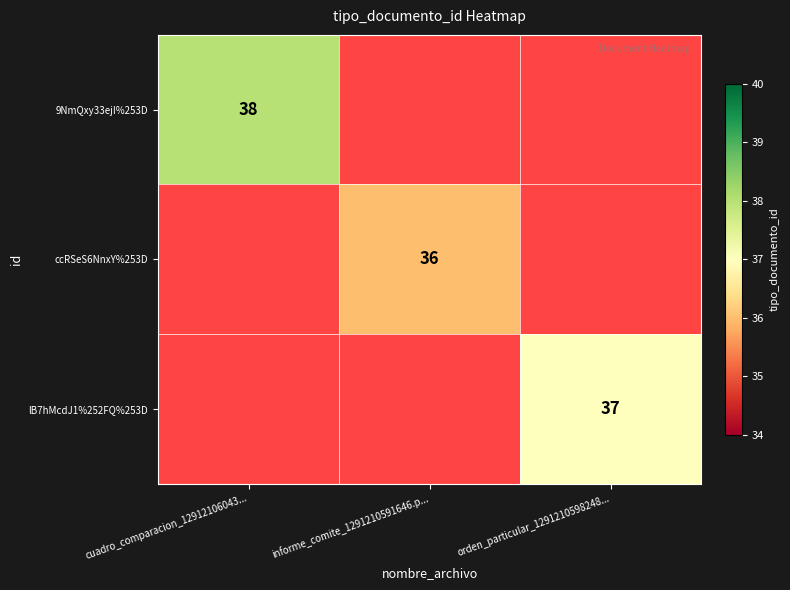

The lB7hMcdJ1%252FQ%253D series shows 10 at orden_particular_1291210598248.... True or false?

False